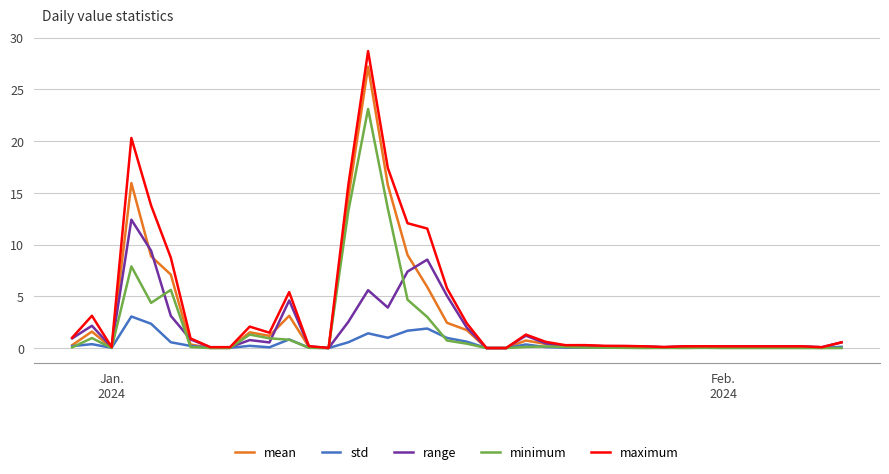

What is the greatest value displayed?

28.7